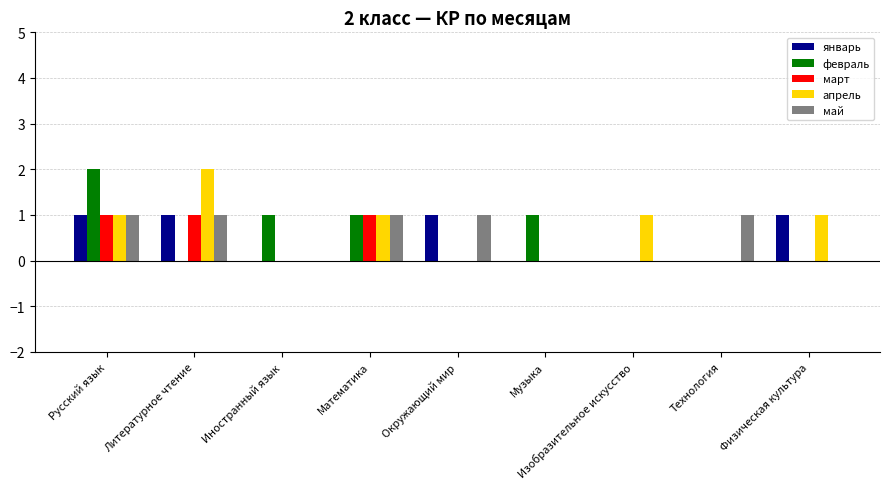

What is the sum of the апрель values at Физическая культура and Математика?

2